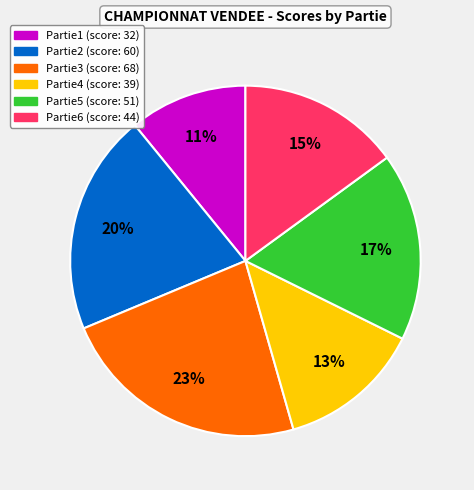

Is there a majority slice in this chart?

No